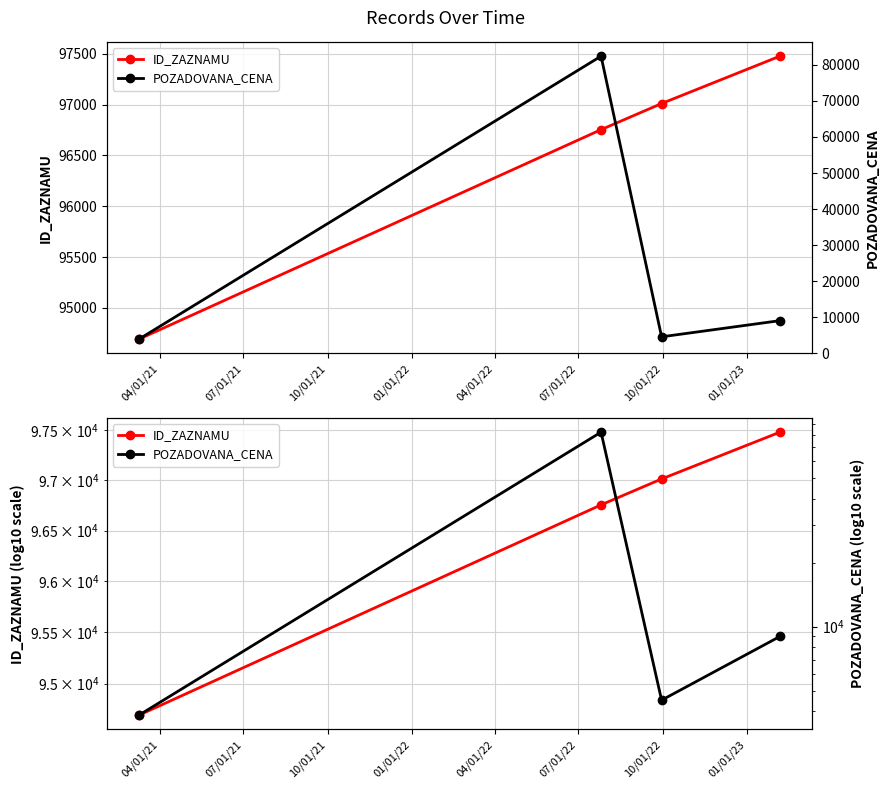

What is the sum of all POZADOVANA_CENA values?

99790